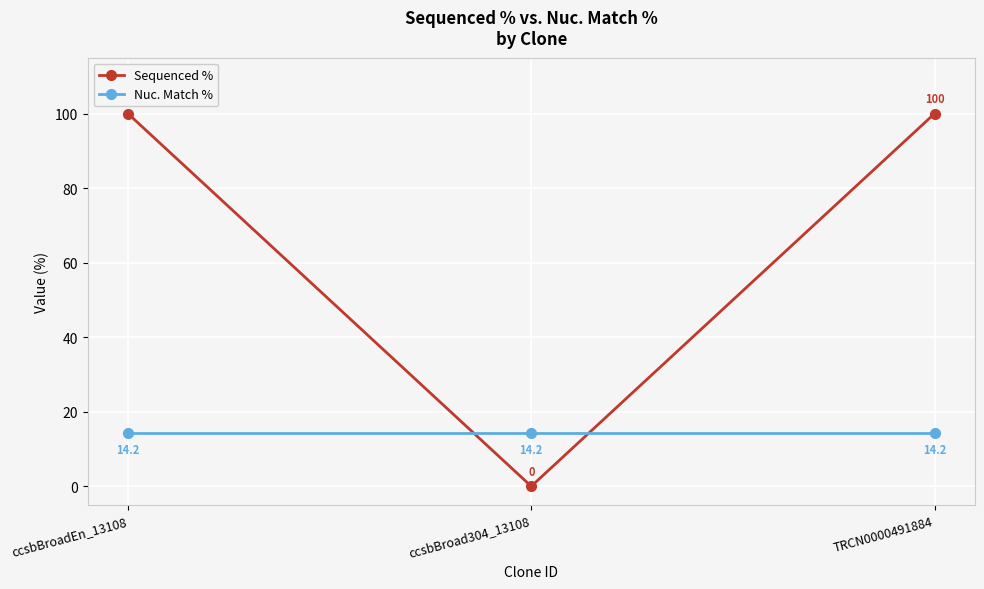

The Sequenced % series shows 30.6 at ccsbBroad304_13108. True or false?

False